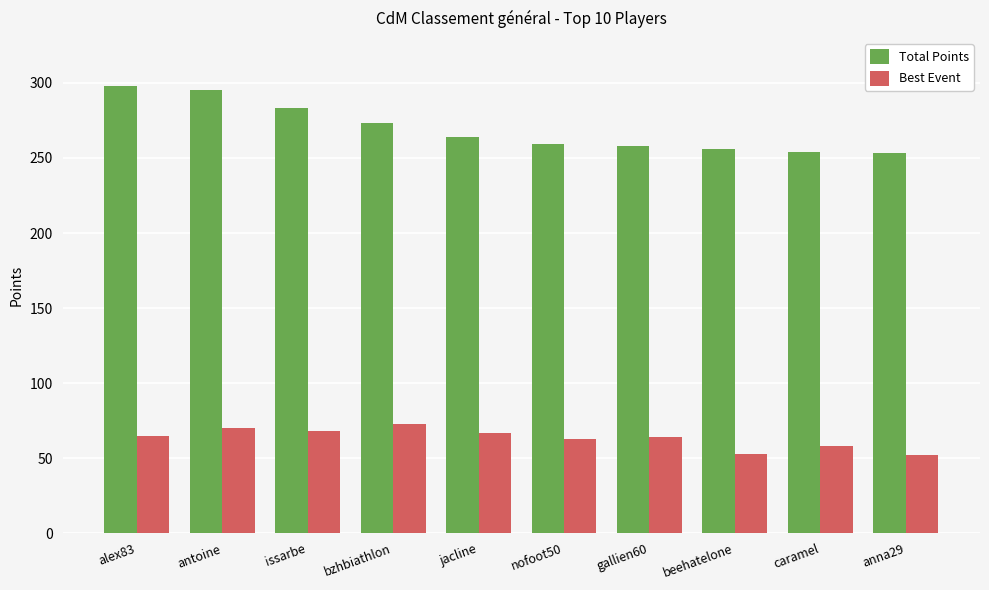

Are the bars horizontal?

No